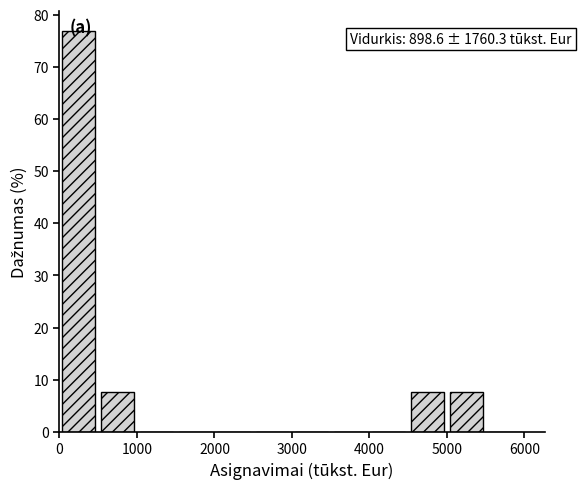

Which range on the x-axis has the tallest bar?

0 to 500